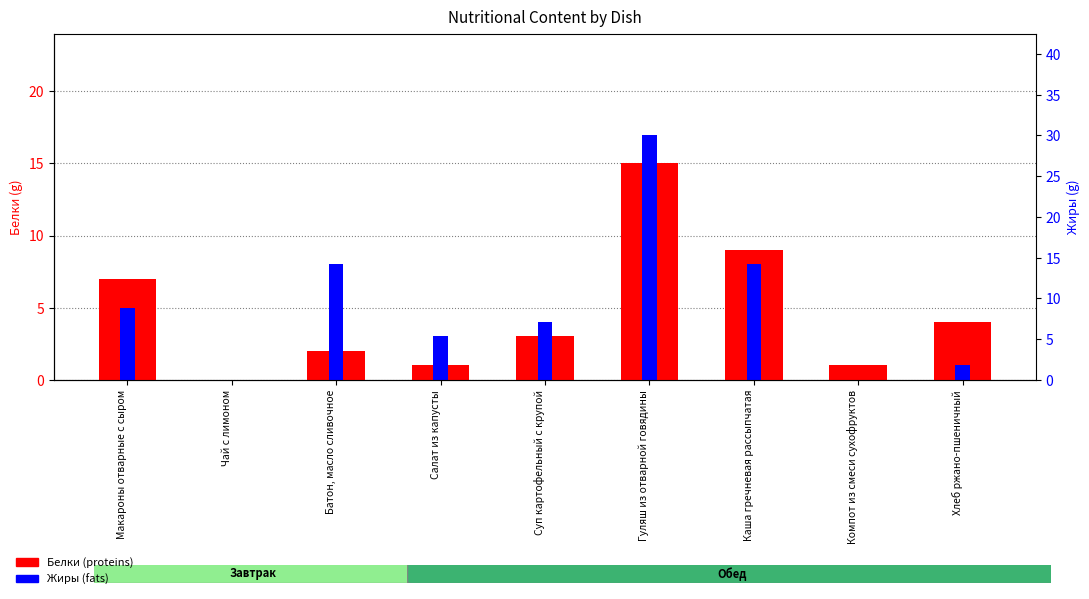

Which series has the widest spread of values?

Жиры (fats)